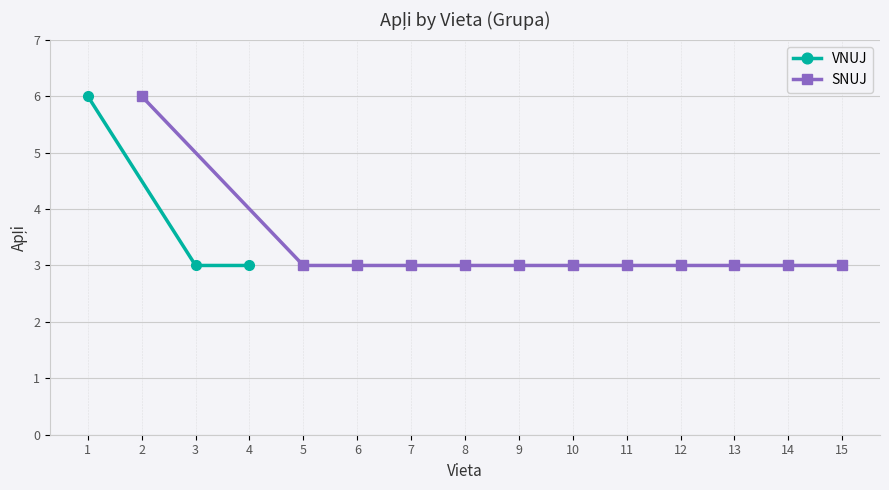

What is the highest value of the VNUJ series?

6